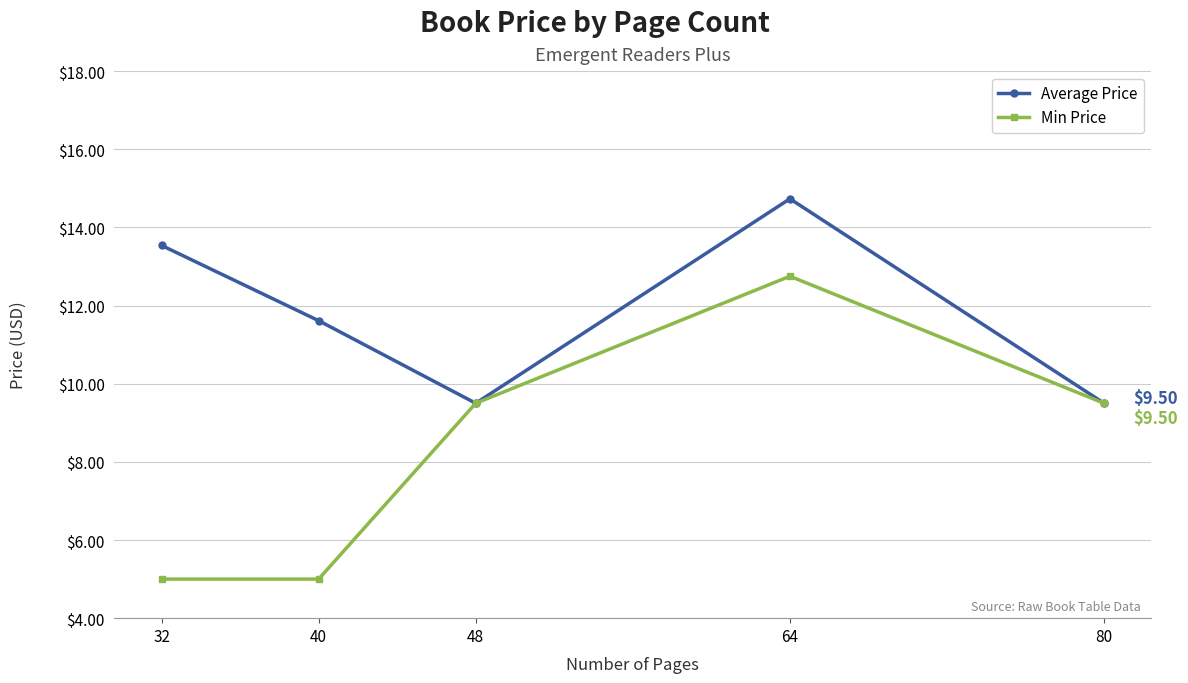

Which series has the widest spread of values?

Min Price